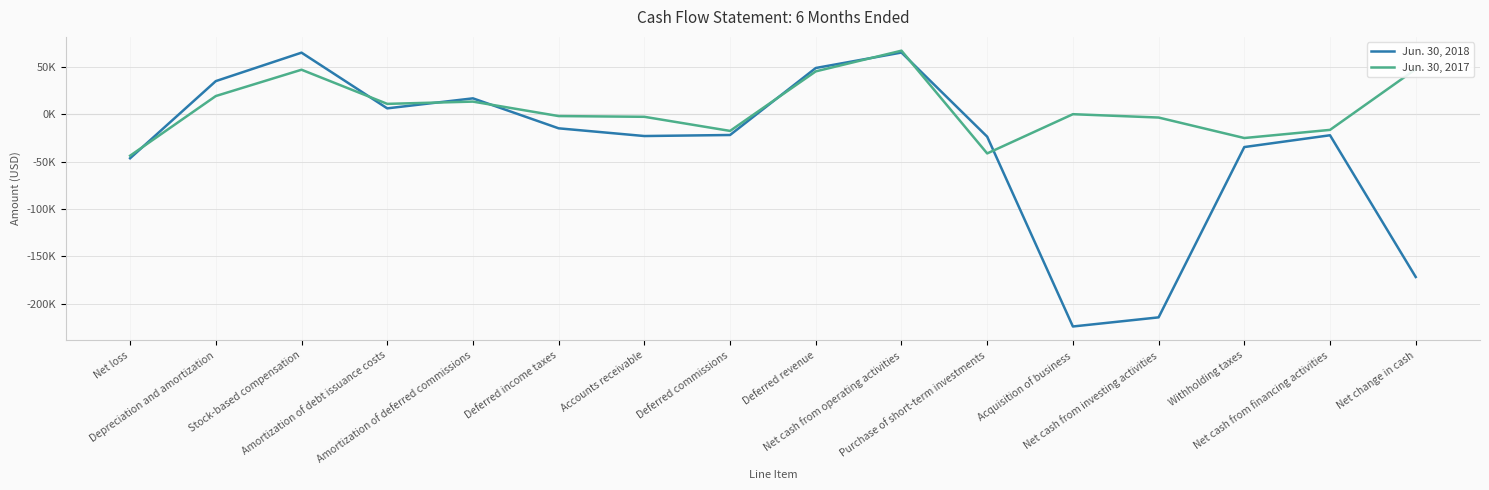

Is the value of Jun. 30, 2018 at Stock-based compensation greater than the value of Jun. 30, 2017 at Amortization of deferred commissions?

Yes